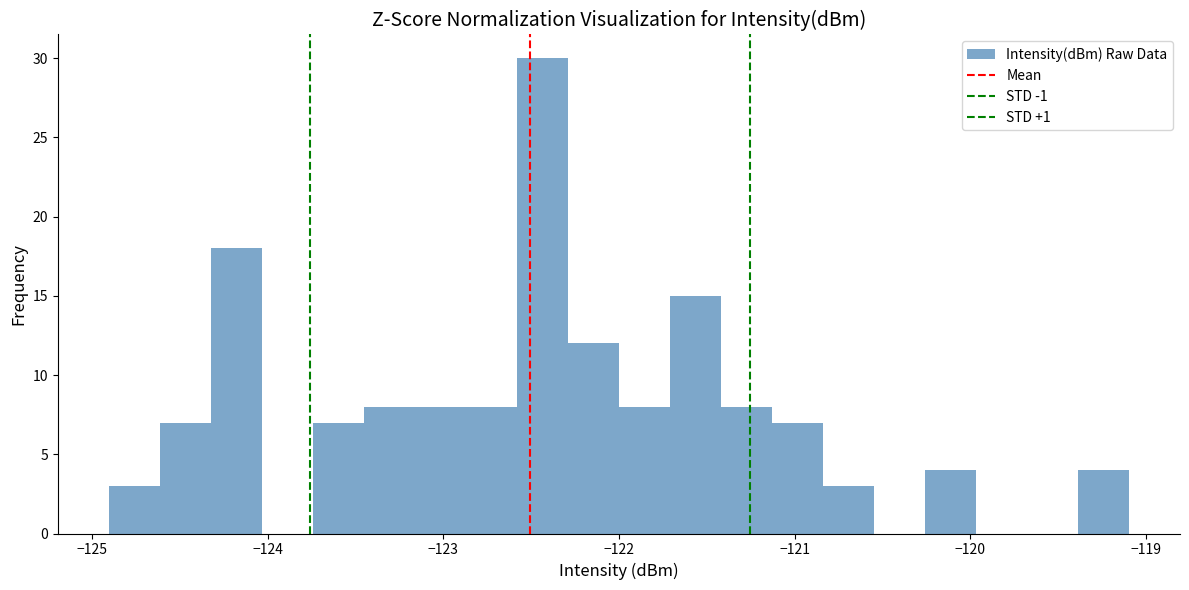

Read against the x-axis, roughly where is the centre of the tallest bar?

-122.4